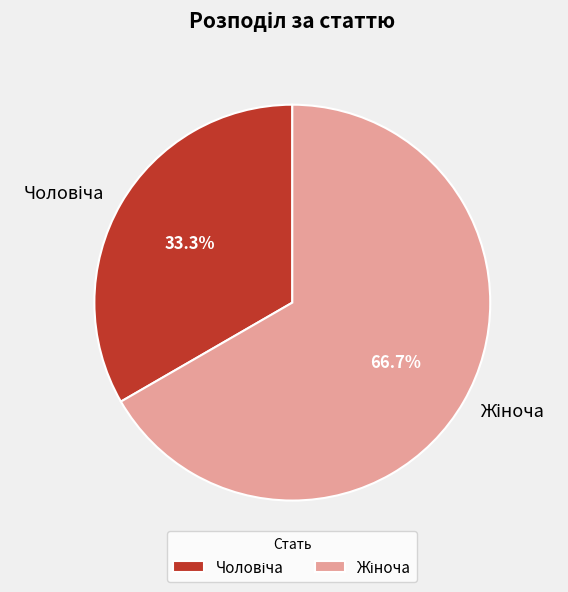

Is there any slice that represents more than half of the pie?

Yes